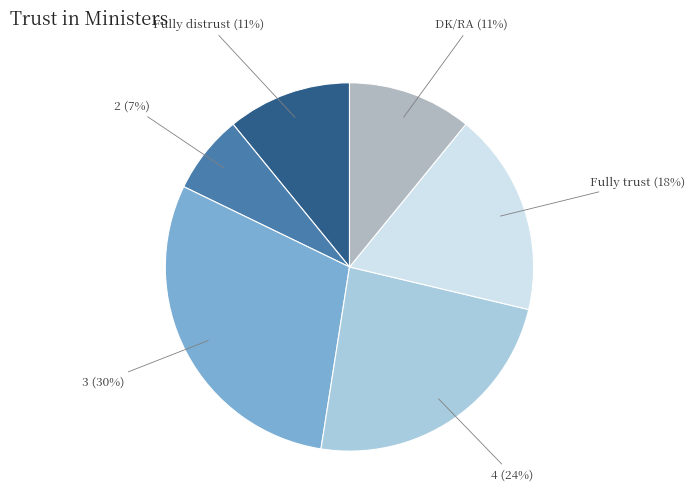

How many segments does this pie chart have?

6